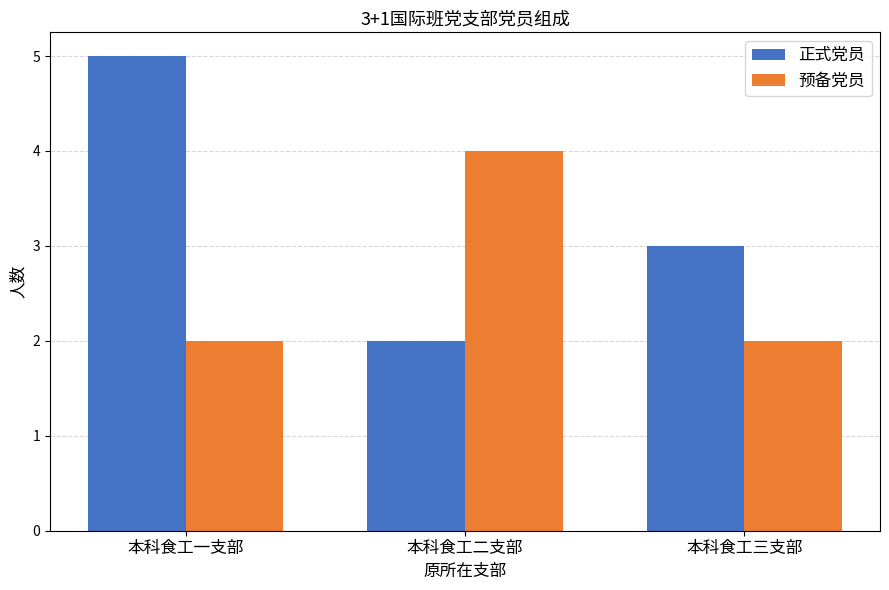

Which category has the lowest value in the 正式党员 series?

本科食工二支部